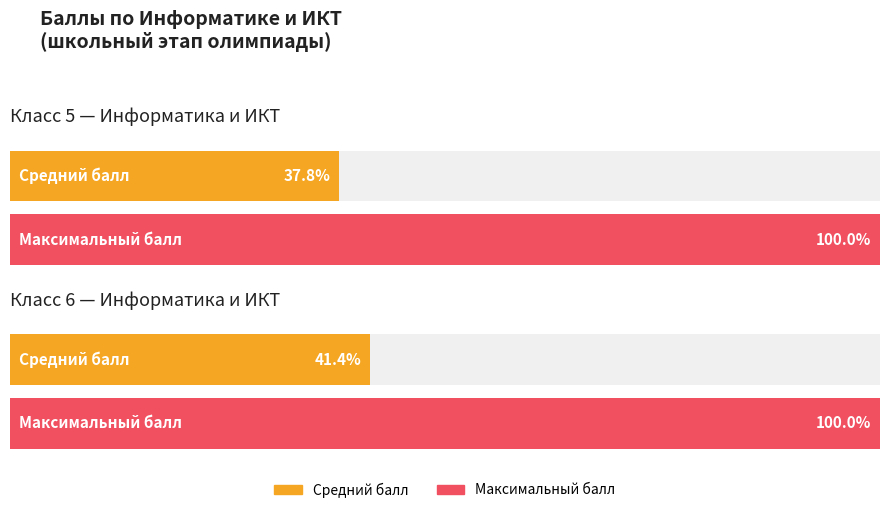

True or false: Максимальный балл has a value of 91 at 6.

False